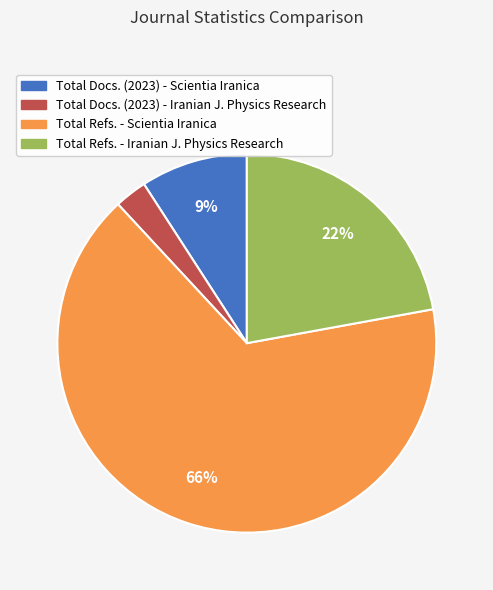

Combined, do Total Refs. - Scientia Iranica and Total Docs. (2023) - Iranian J. Physics Research account for over 50%?

Yes